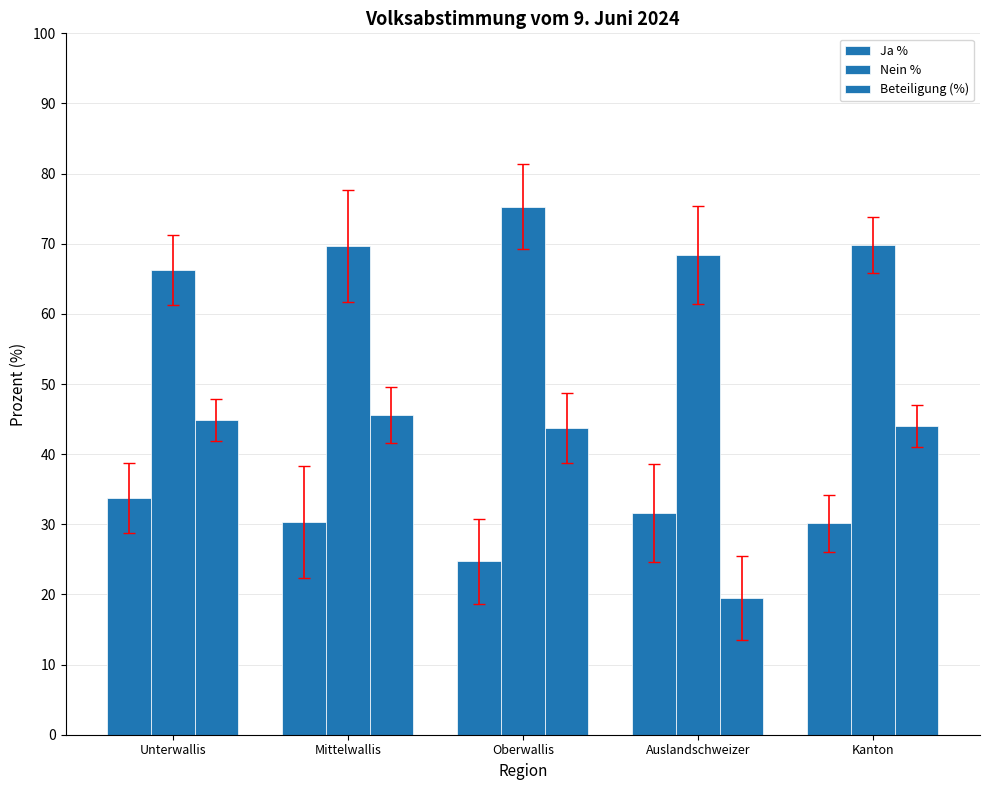

What value does the Ja % series have at Auslandschweizer?

31.7